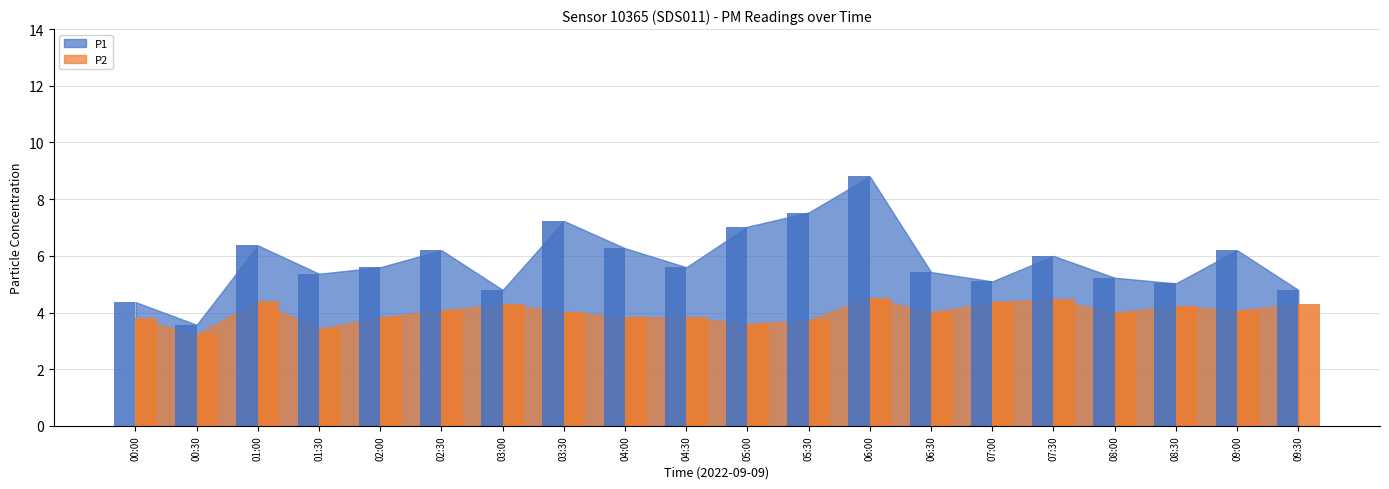

Count the number of data series in this chart.

2